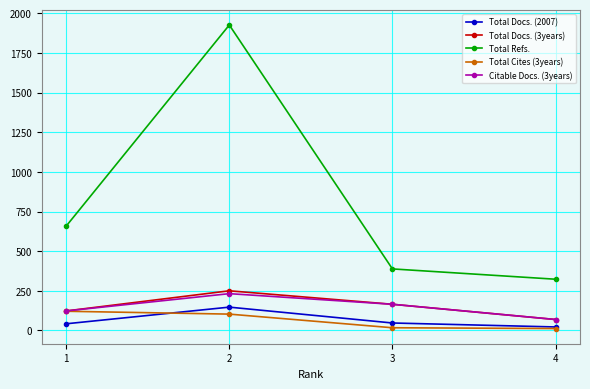

Which category has the lowest value in the Total Refs. series?

4